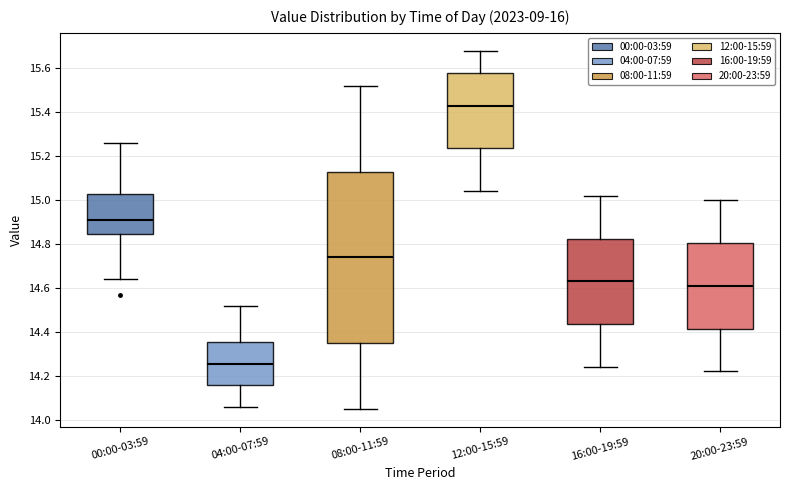

Reading left to right, transcribe this box plot: for each box, give where its median line is, the range the box spans, and where its two whiskers end, as read against the y-axis. The values are not printed on the chart, so give them approximately, as read against the axis.

00:00-03:59: median 14.92, box 14.84 to 15.04, whiskers 14.64 to 15.26
04:00-07:59: median 14.26, box 14.16 to 14.36, whiskers 14.06 to 14.52
08:00-11:59: median 14.74, box 14.36 to 15.14, whiskers 14.06 to 15.52
12:00-15:59: median 15.44, box 15.24 to 15.58, whiskers 15.04 to 15.68
16:00-19:59: median 14.64, box 14.44 to 14.82, whiskers 14.24 to 15.02
20:00-23:59: median 14.62, box 14.42 to 14.80, whiskers 14.22 to 15.00